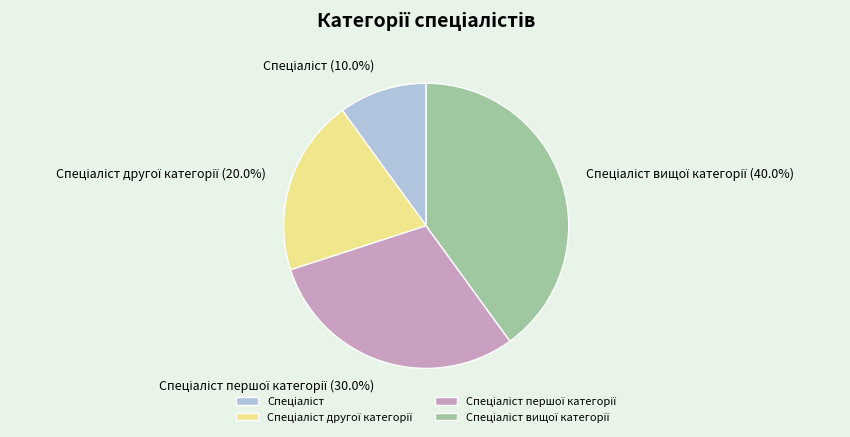

Does any single category account for the majority?

No